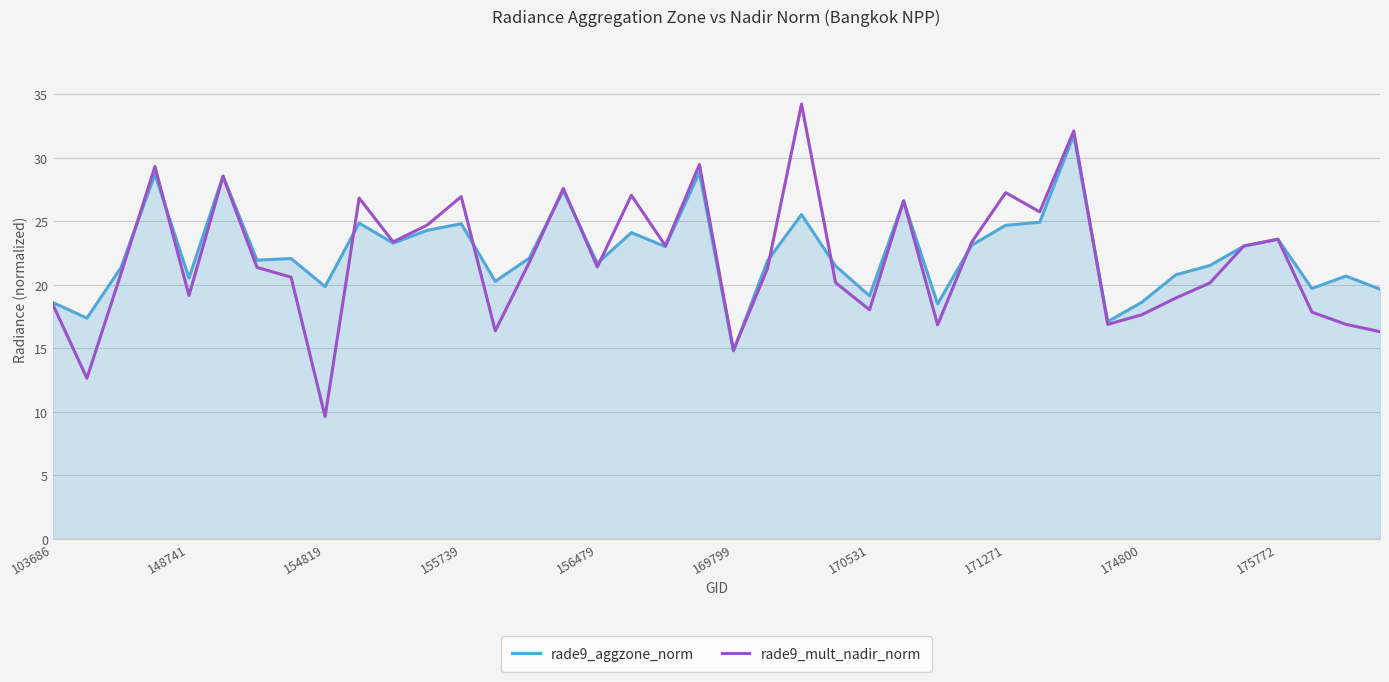

Which series has the widest spread of values?

rade9_mult_nadir_norm